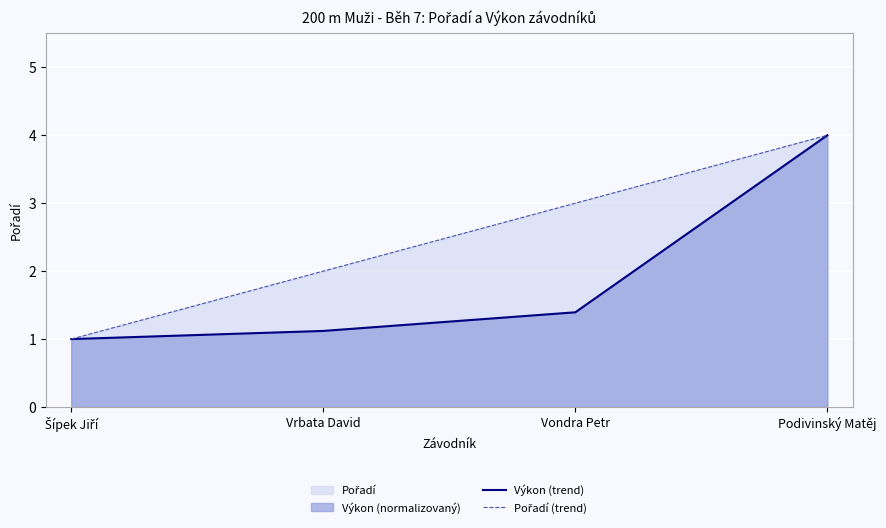

At which label does Výkon (trend) reach its minimum?

Šípek Jiří